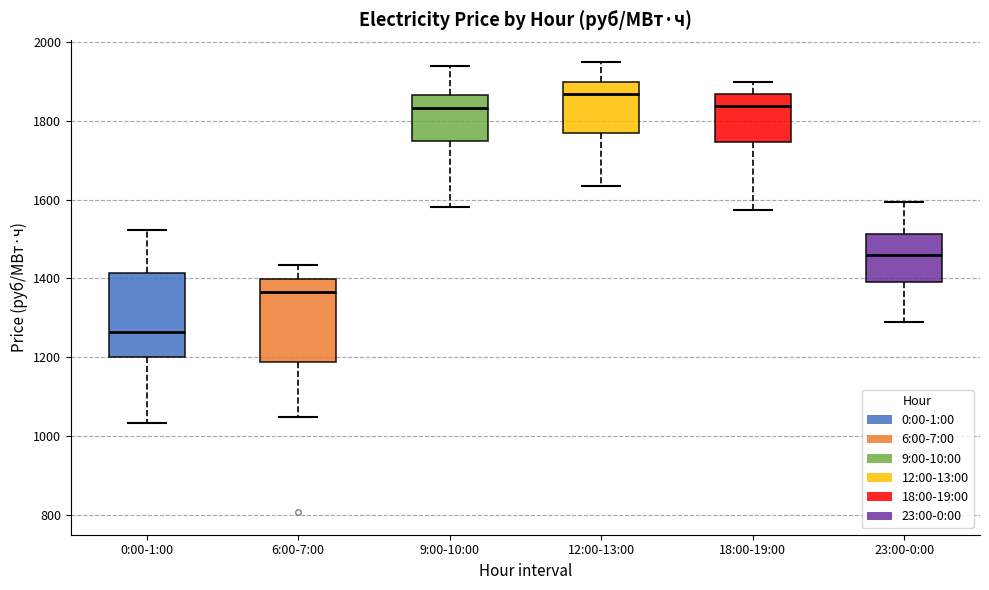

Which box has the highest median line?

12:00-13:00